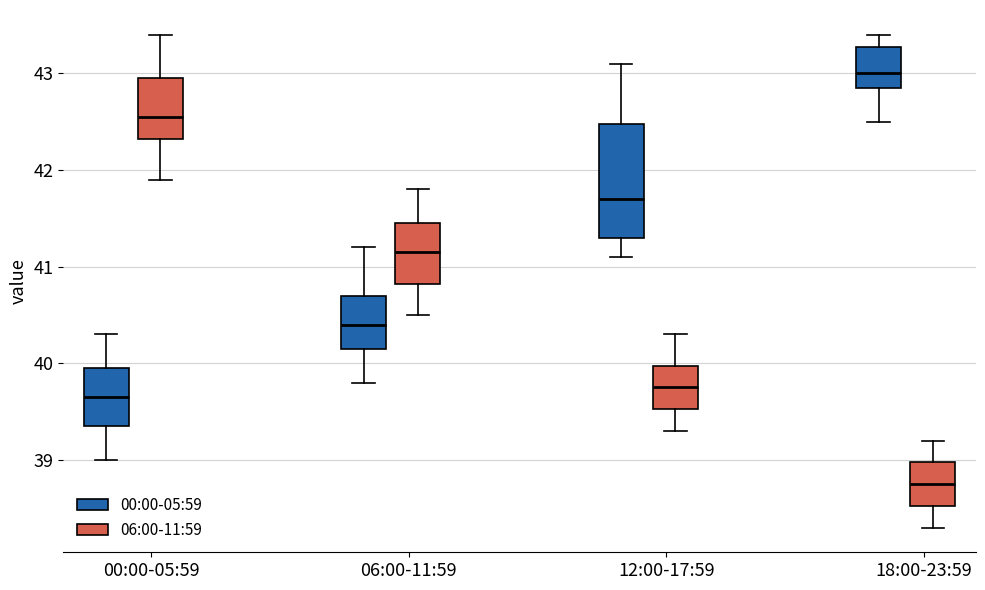

Which box's median line is the highest?

18:00-23:59 (00:00-05:59)